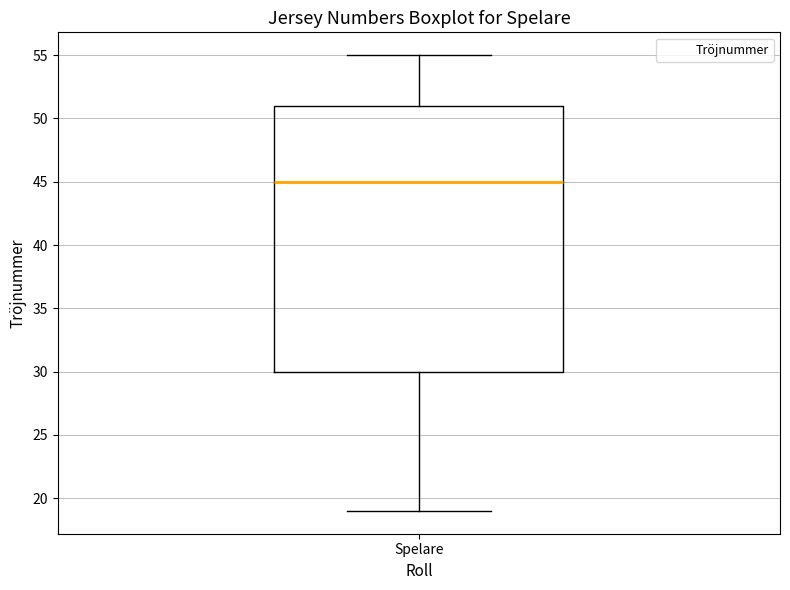

Transcribe this box plot: give where the median line is, the range the box spans, and where the two whiskers end, as read against the y-axis. The values are not printed on the chart, so give them approximately, as read against the axis.

median 45, box 30 to 51, whiskers 19 to 55